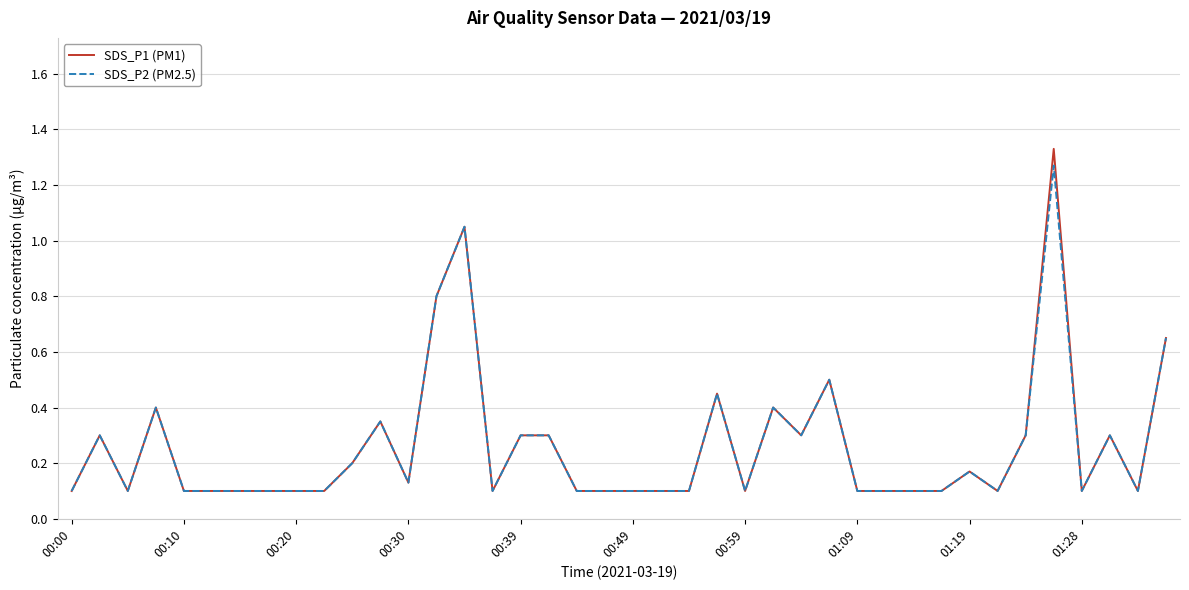

How many series are shown in this chart?

2